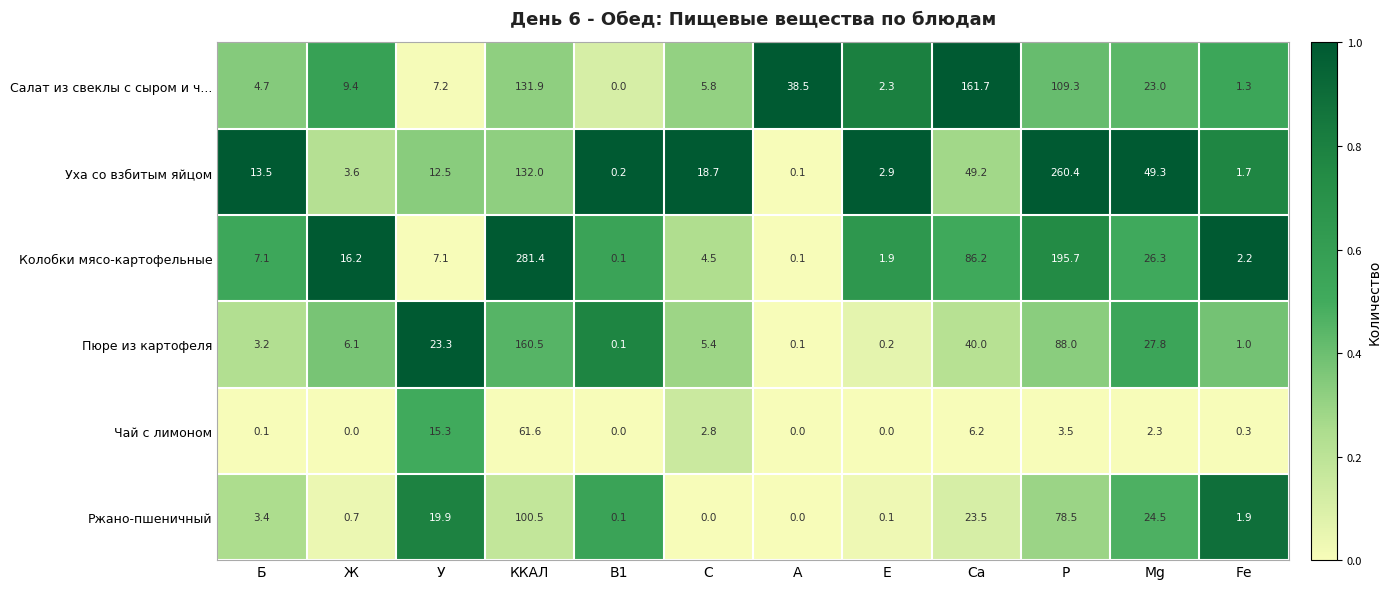

Between У and Е, which series saw the biggest shift?

Пюре из картофеля